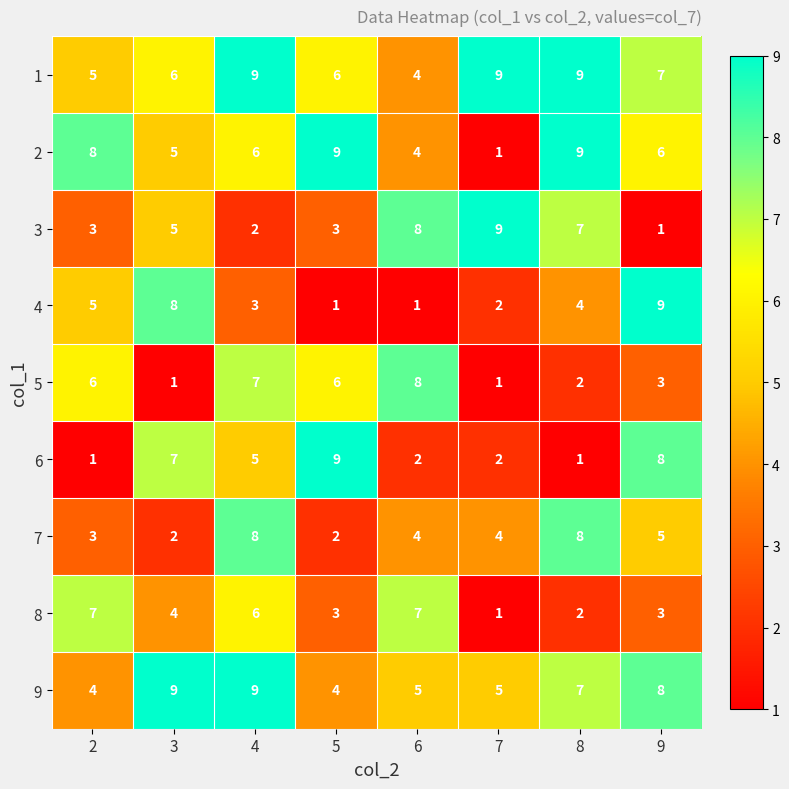

Is it true that 5 equals 0 at 3?

False